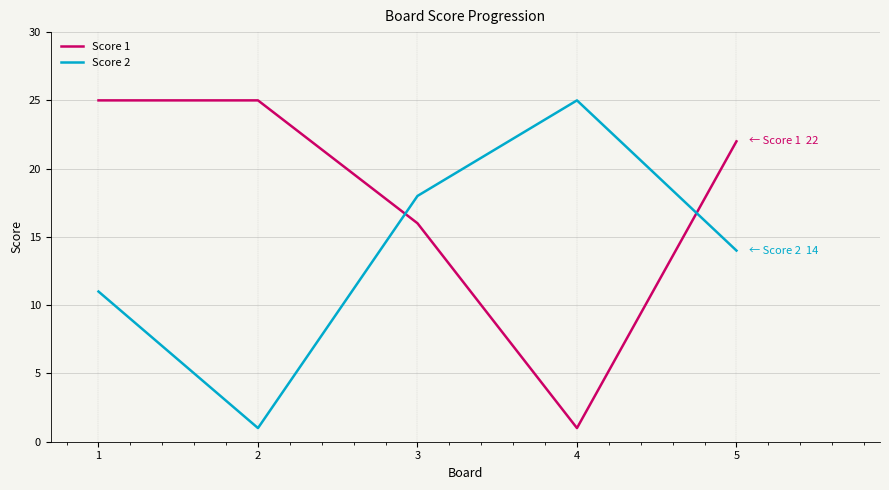

What is the difference between the Score 1 values at 5 and 4?

21